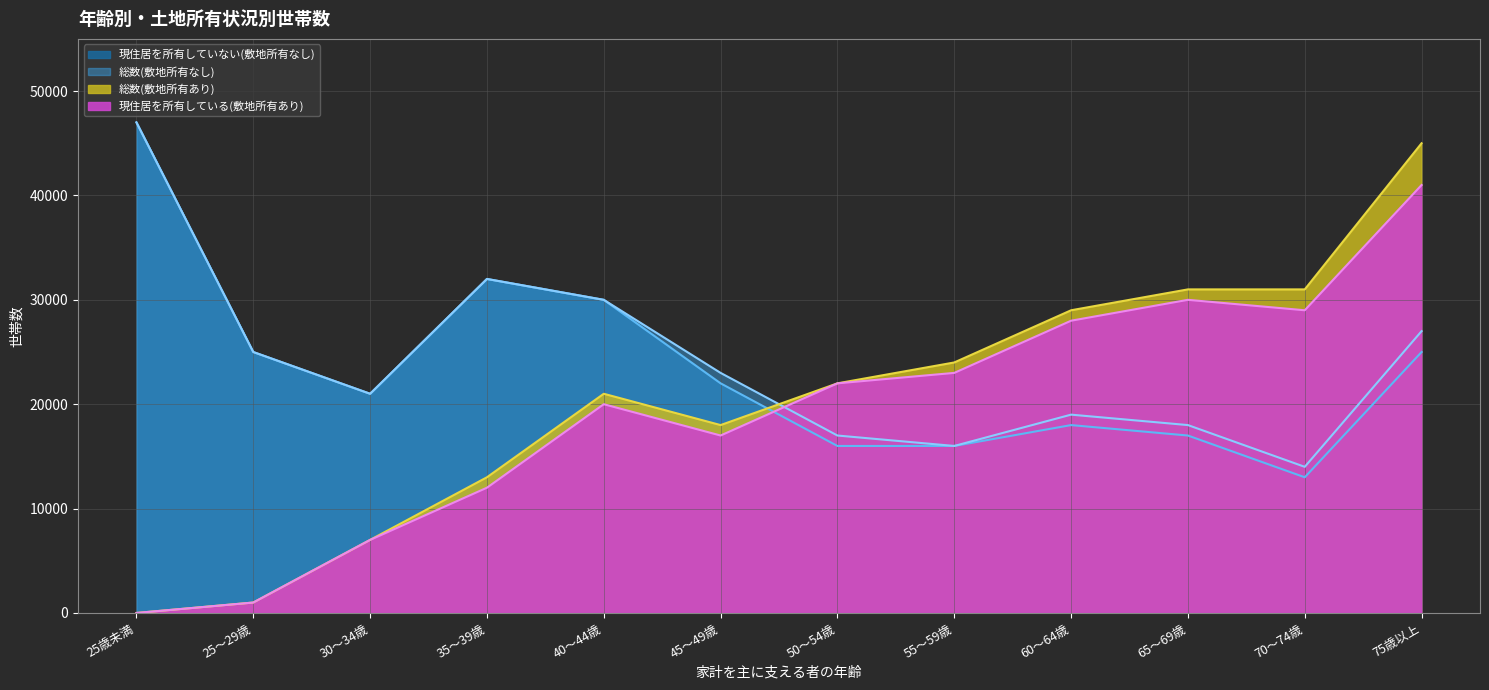

True or false: 現住居を所有している(敷地所有あり) and 総数(敷地所有あり) cross at least once.

False